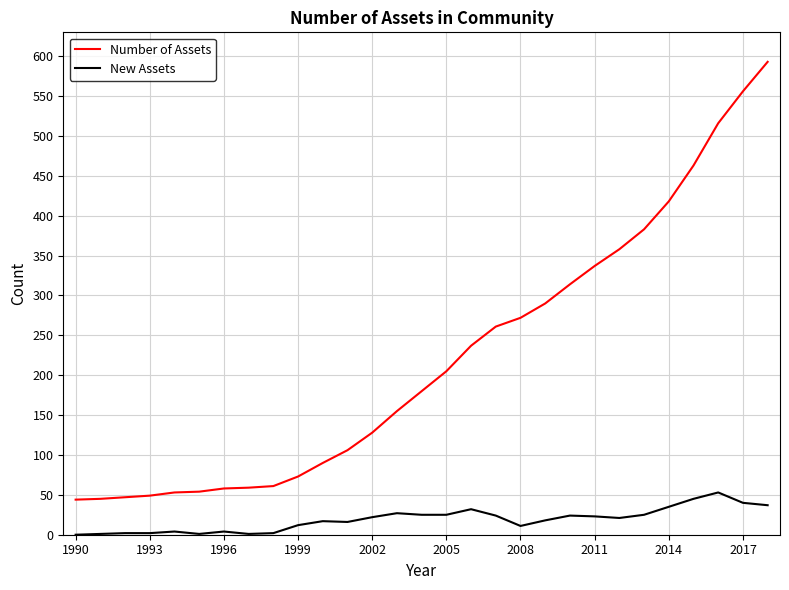

Which series has the widest spread of values?

Number of Assets